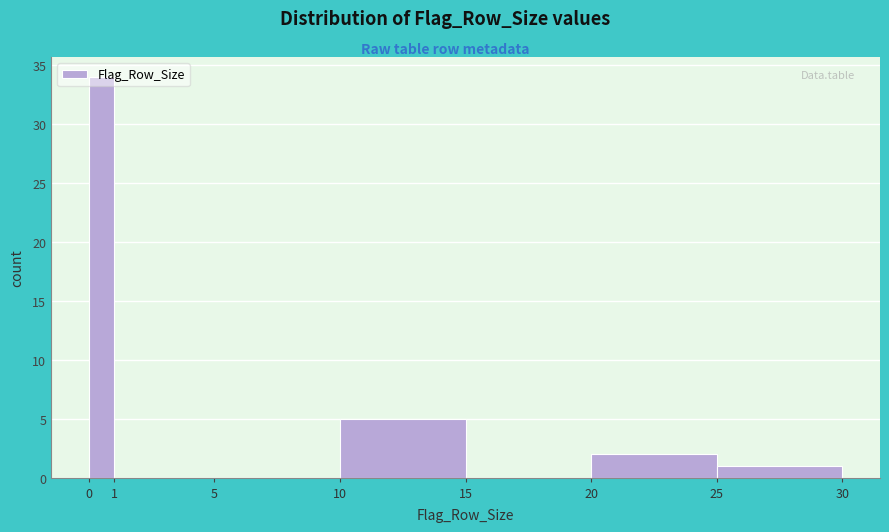

How tall is the bar that spans 25 to 30 on the x-axis? The values are not printed on the chart, so give them approximately, as read against the axis.

1